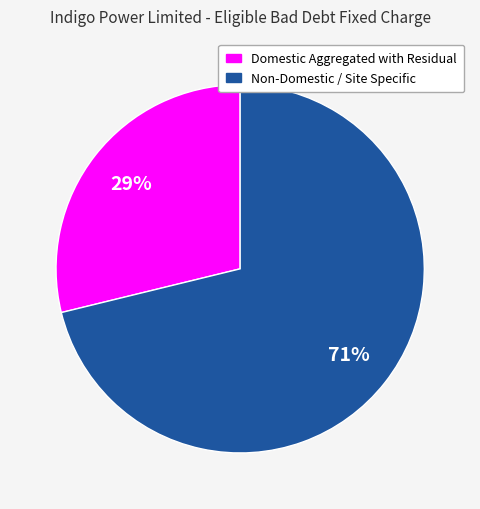

Rank the categories by value from lowest to highest.

Domestic Aggregated with Residual, Non-Domestic / Site Specific